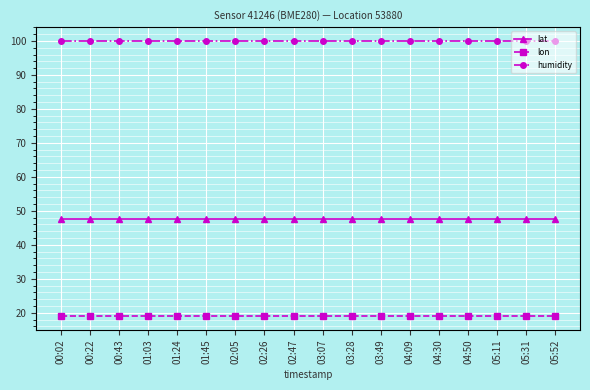

What are all the series names shown in the legend?

lat, lon, humidity